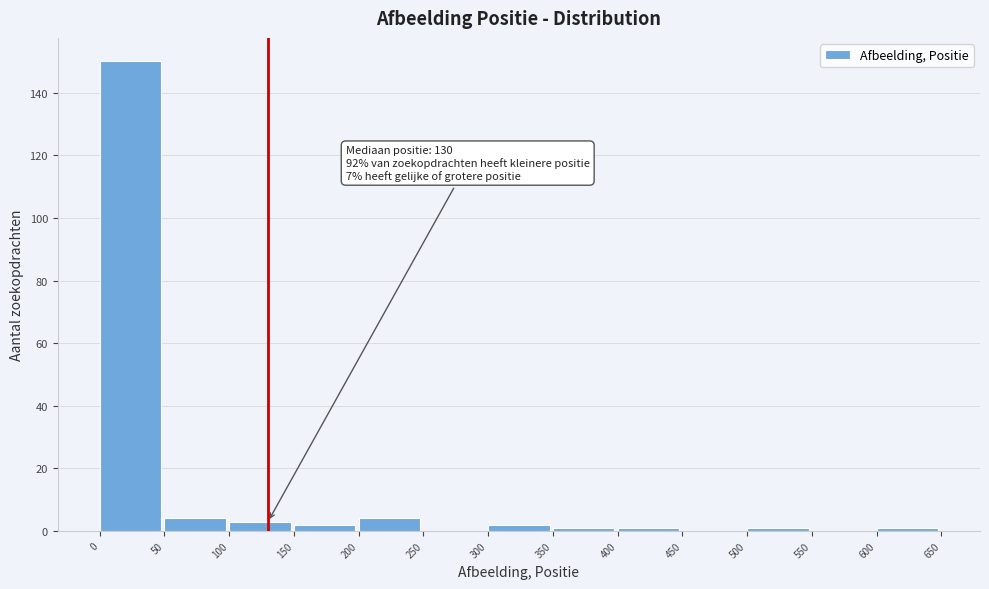

Which range on the x-axis has the tallest bar?

0 to 50